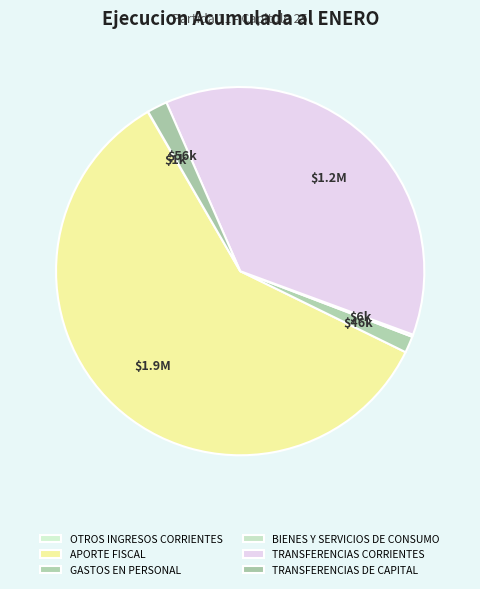

Which category has the smallest portion of the pie?

OTROS INGRESOS CORRIENTES